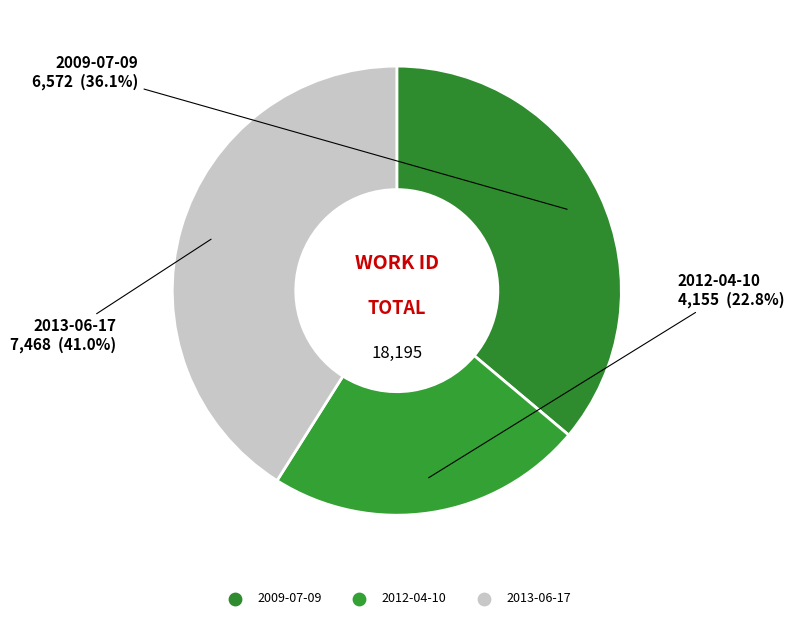

Which has a higher value, 2012-04-10 or 2013-06-17?

2013-06-17